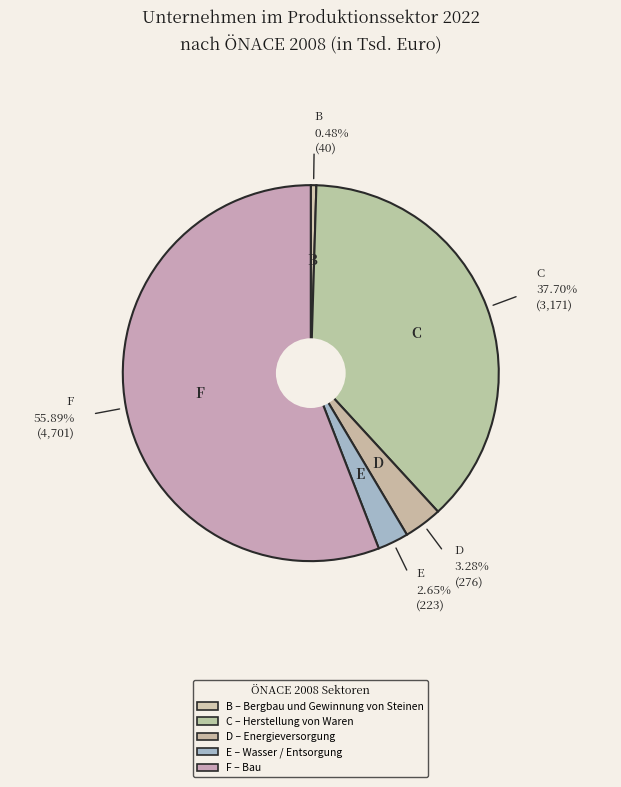

How many segments does this pie chart have?

5